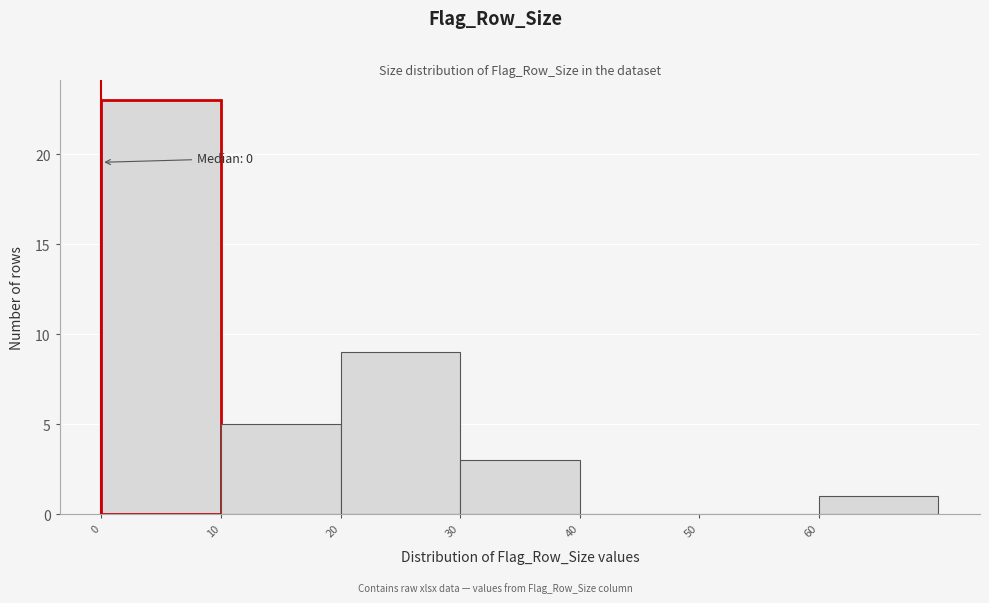

Over which range of the x-axis is the bar tallest?

0 to 10